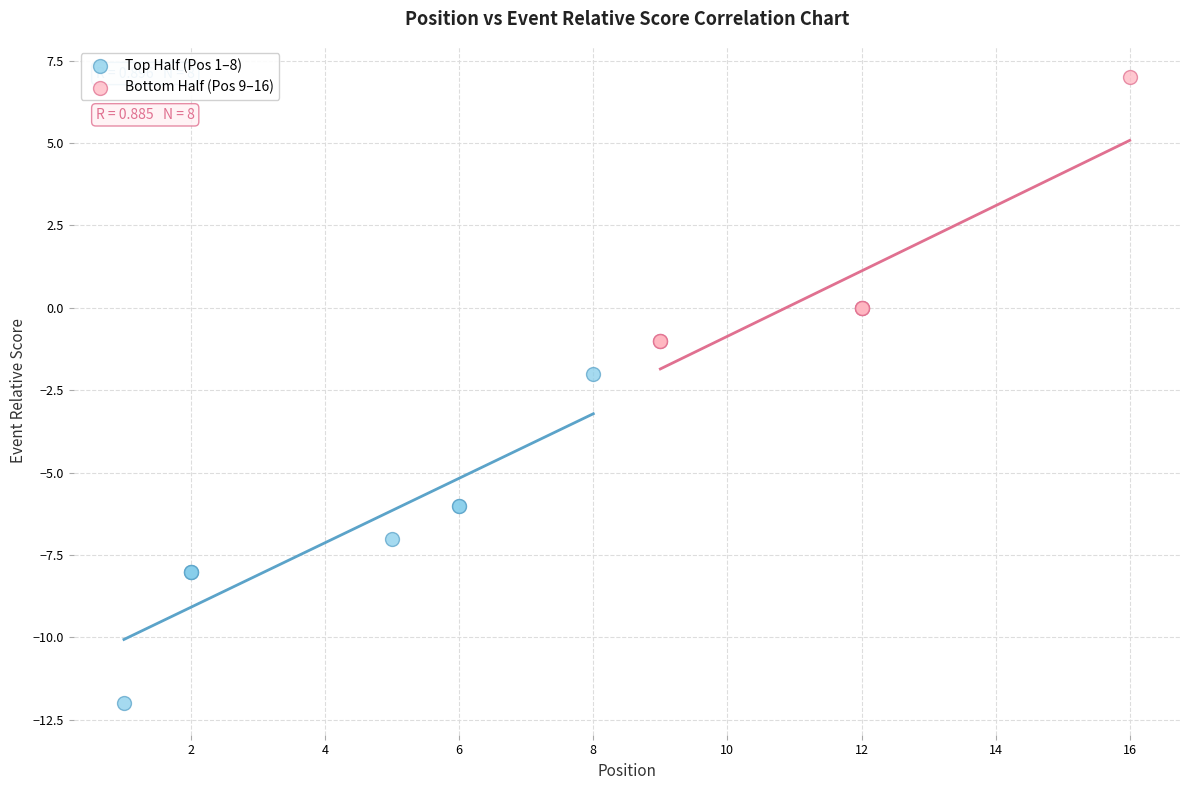

What are all the series names shown in the legend?

Top Half (Pos 1–8), Bottom Half (Pos 9–16)